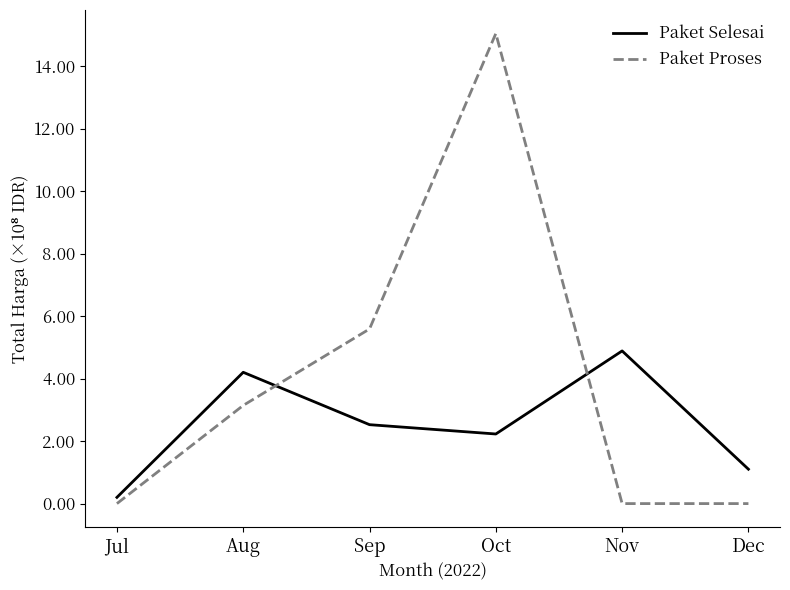

Which series has the widest spread of values?

Paket Proses